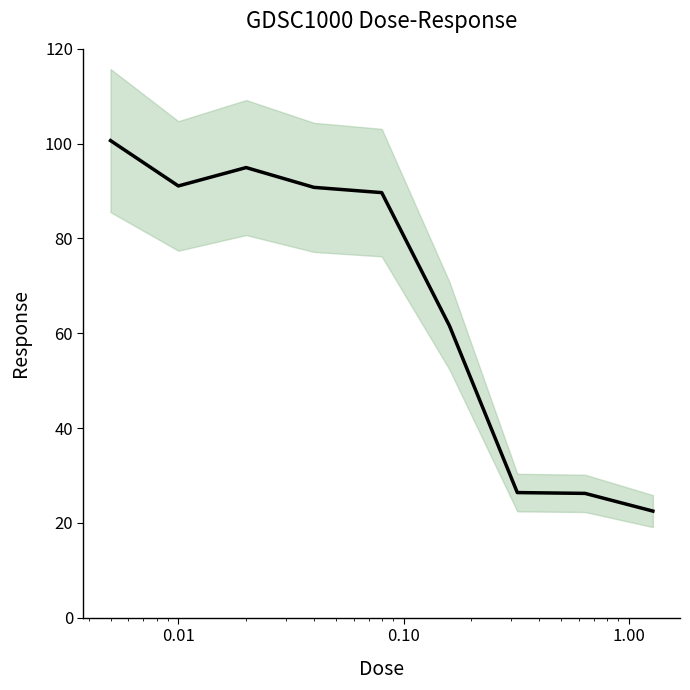

What is the maximum value shown in the chart?

100.6